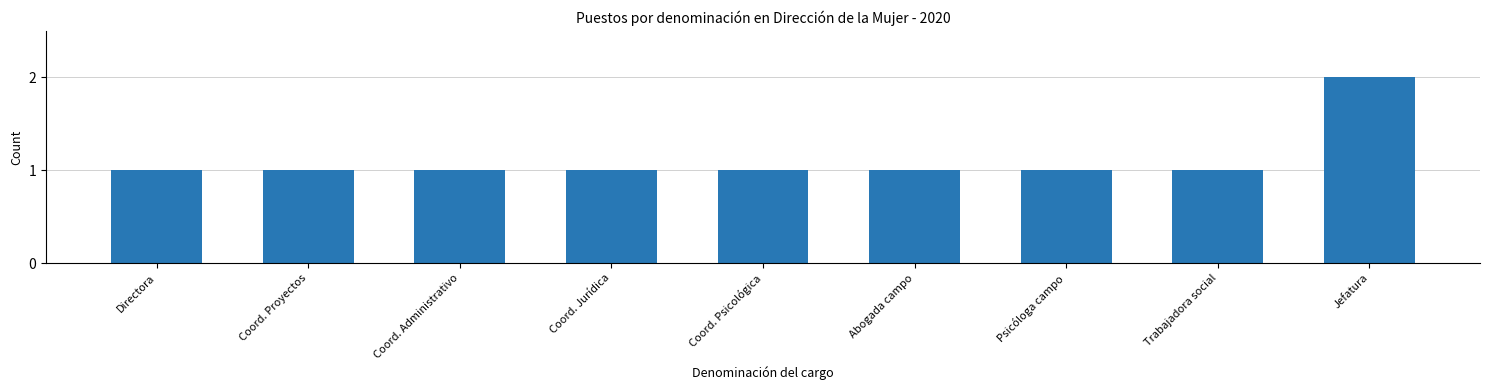

Reading left to right, transcribe all the data shown in this chart.

1	1	1	1	1	1	1	1	2